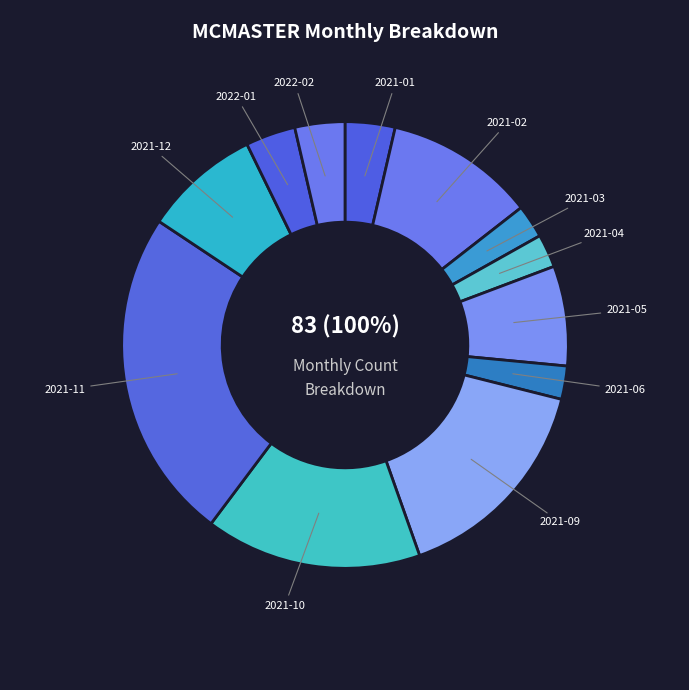

What is the largest slice in the pie chart?

2021-11